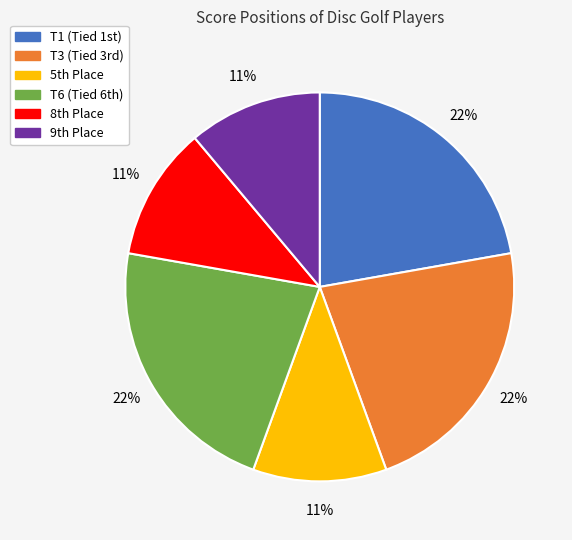

Does any single category account for the majority?

No